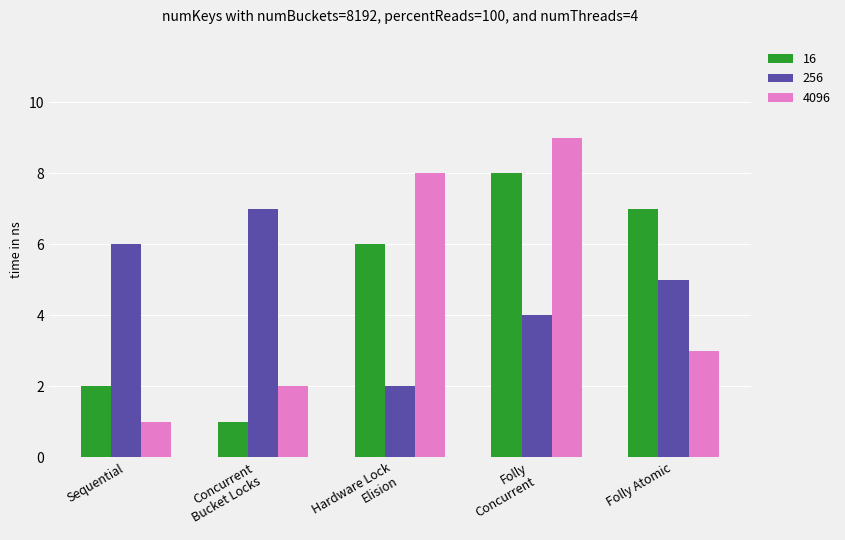

Rank the series by their maximum value, from highest to lowest.

4096, 16, 256